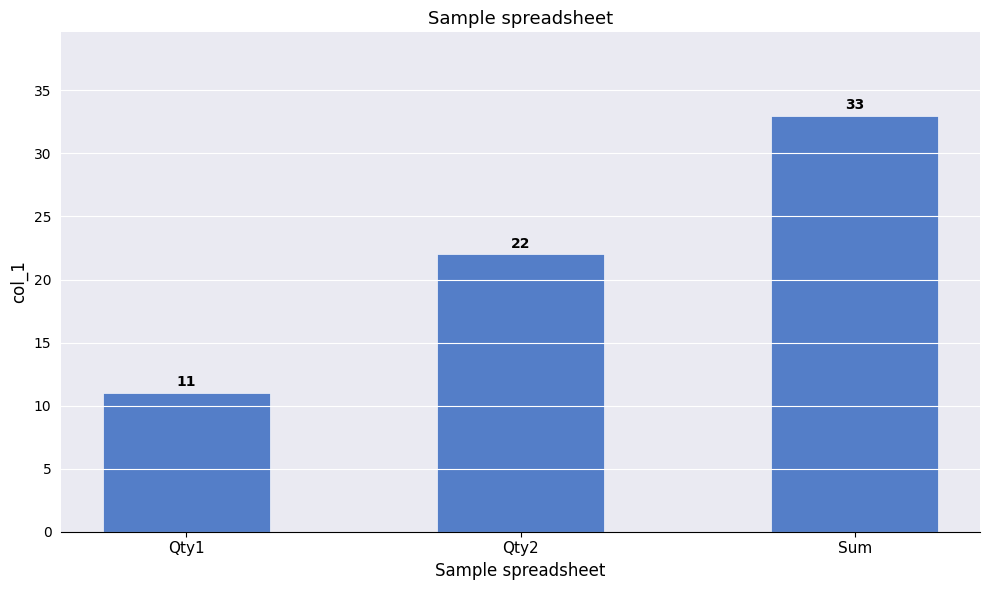

Is it true that the value at Qty1 is 11?

True